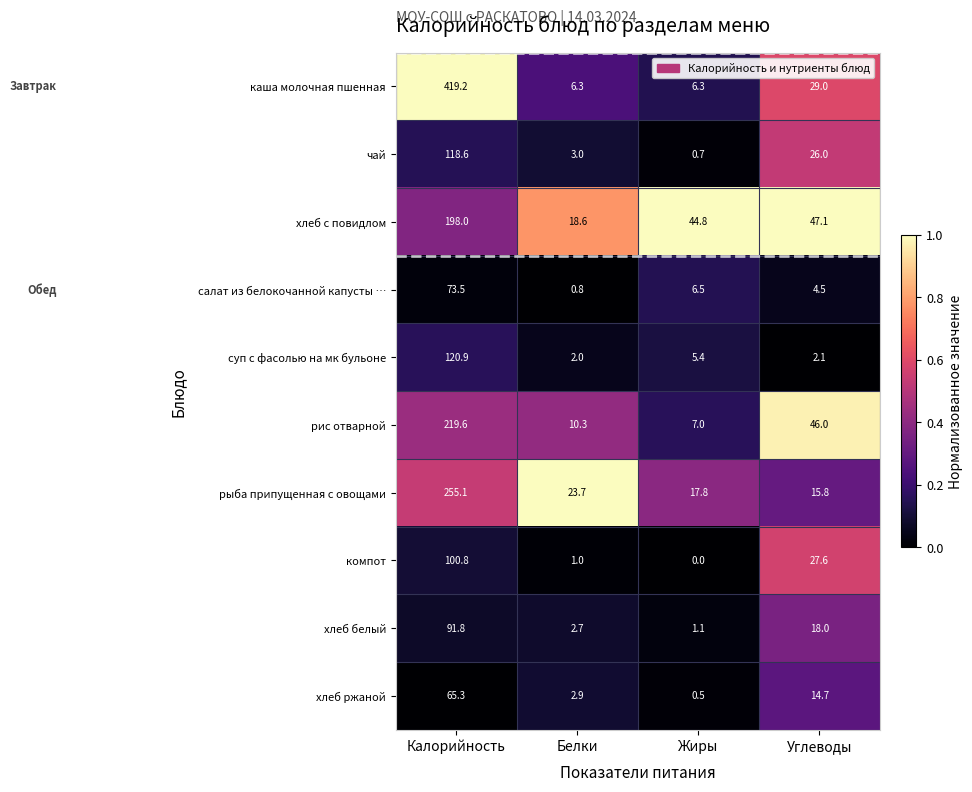

What is the spread (max minus min) of values at Калорийность?

353.9